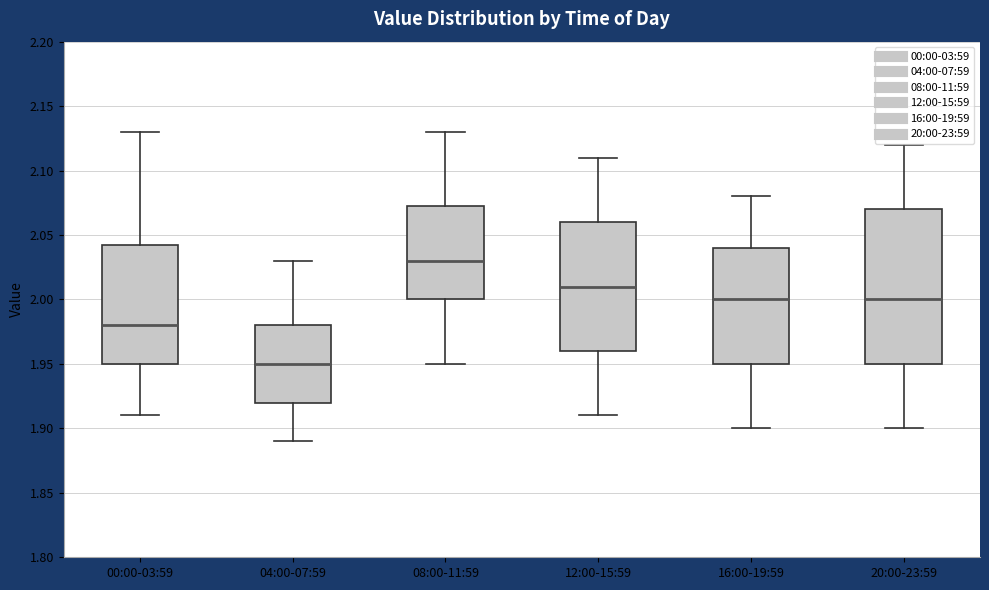

Which box has the highest median line?

08:00-11:59